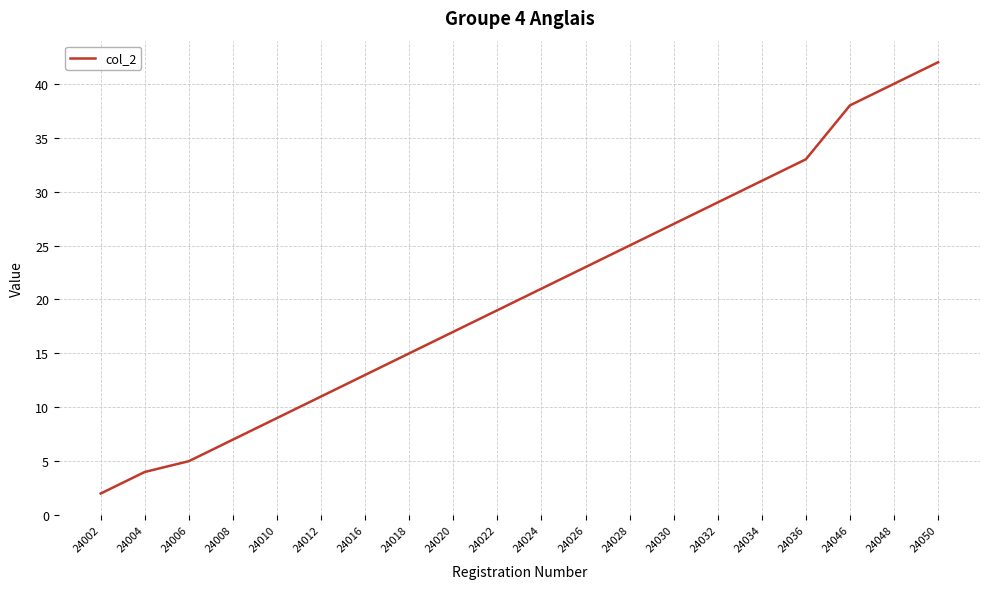

What is the difference between the second highest and second lowest values?

36